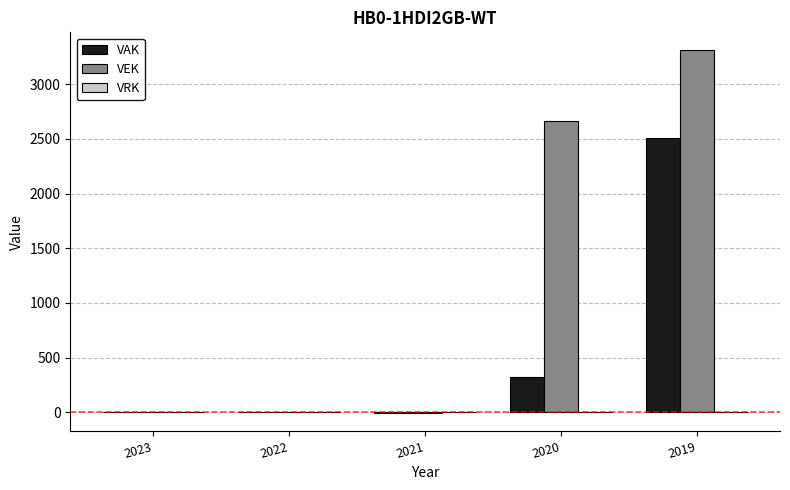

Is it true that VAK equals 78 at 2020?

False